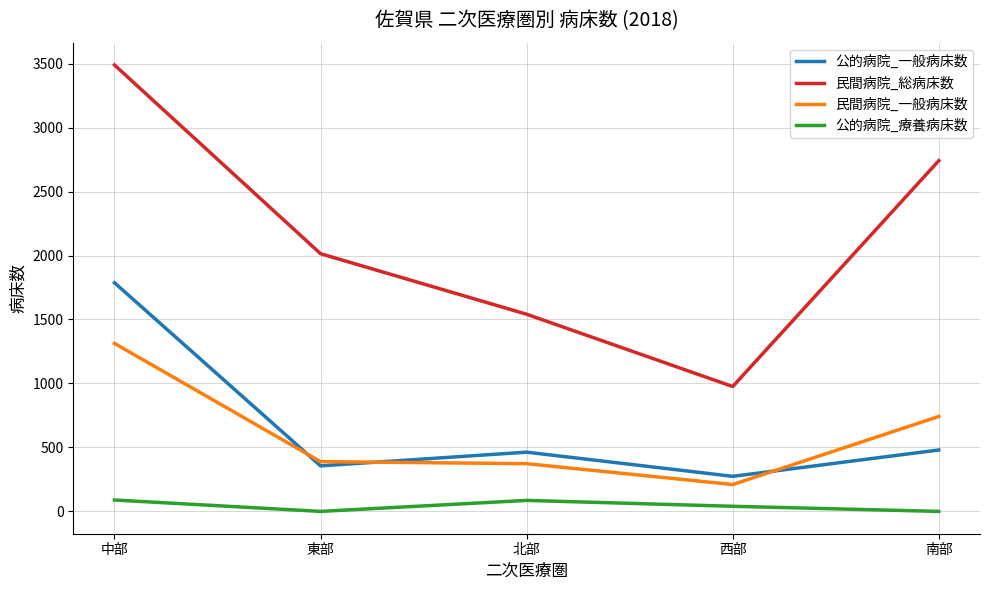

Which series has the largest total across all categories?

民間病院_総病床数